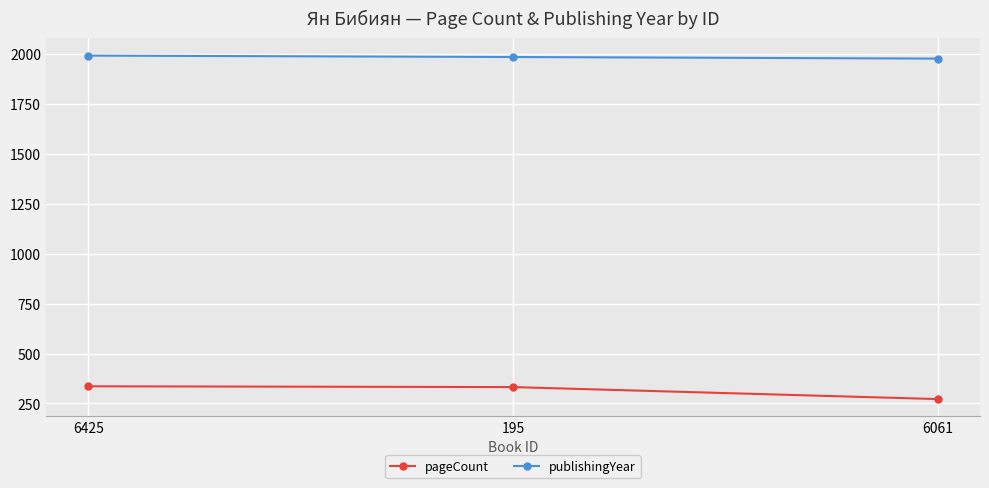

Does the chart have visible grid lines?

Yes